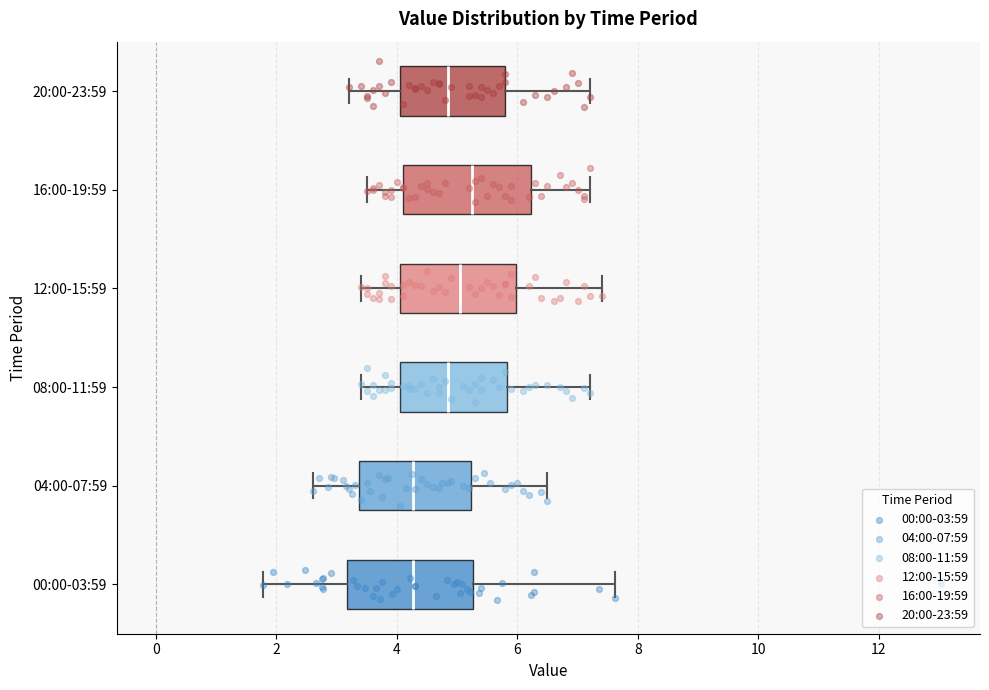

Where is the left edge of the box for 16:00-19:59 on the x-axis? The values are not printed on the chart, so give them approximately, as read against the axis.

4.2